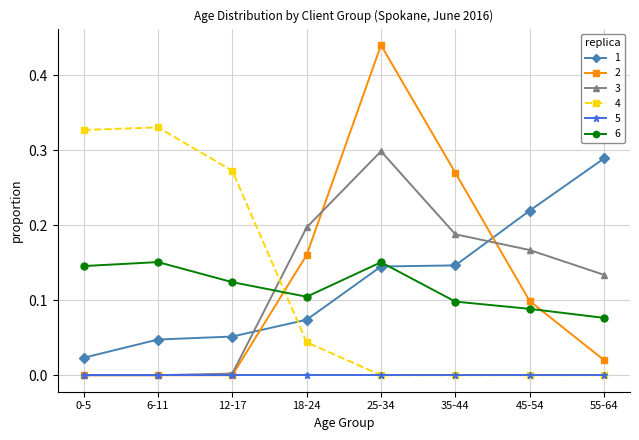

At which category is the sum across all series the highest?

25-34